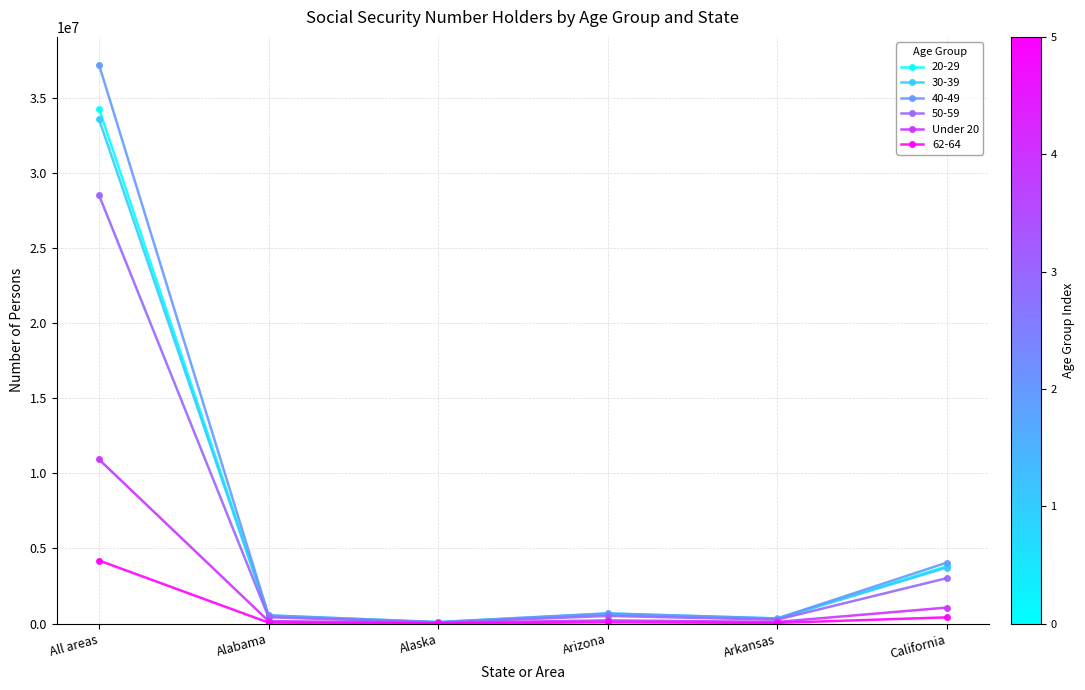

What position from the right is Arizona?

3